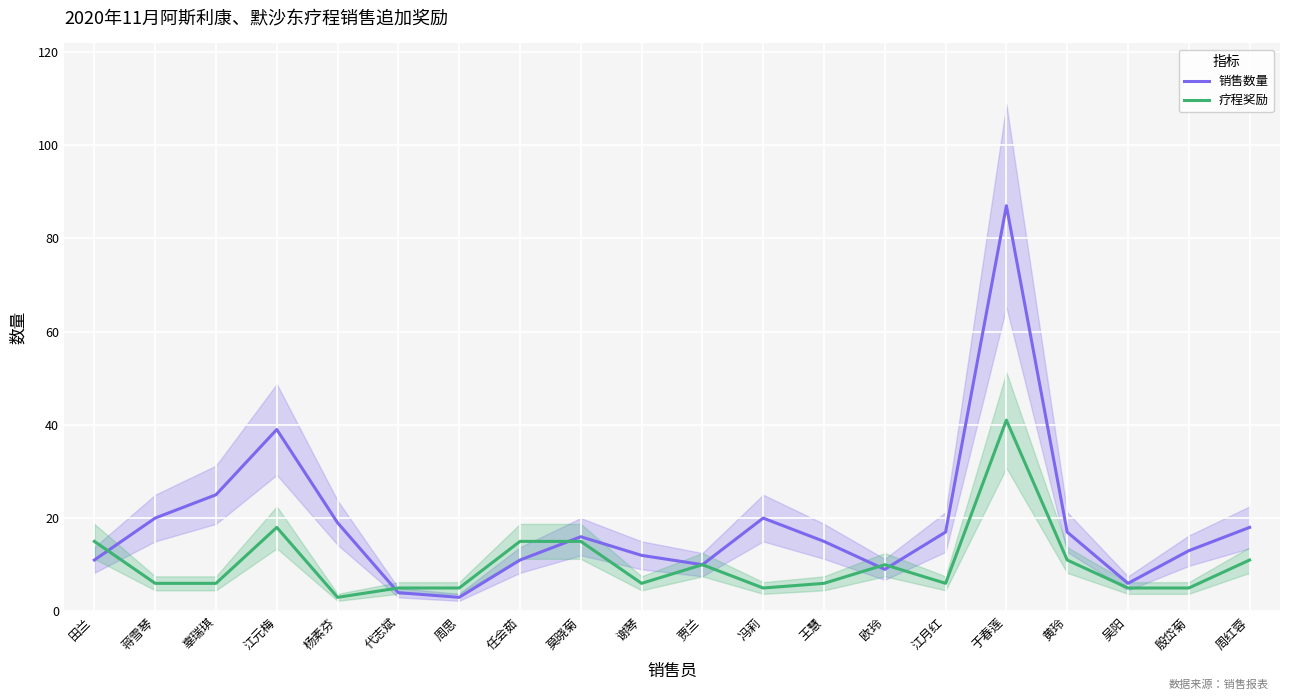

After their last crossing, which series has the higher values: 疗程奖励 or 销售数量?

销售数量